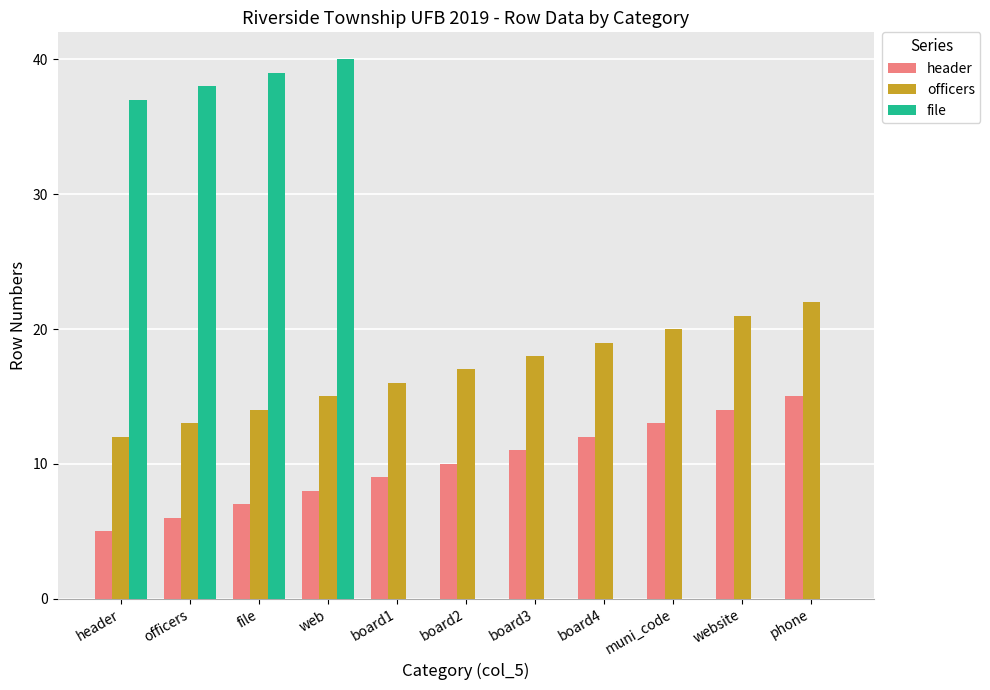

What is the approximate value of officers at web?

15